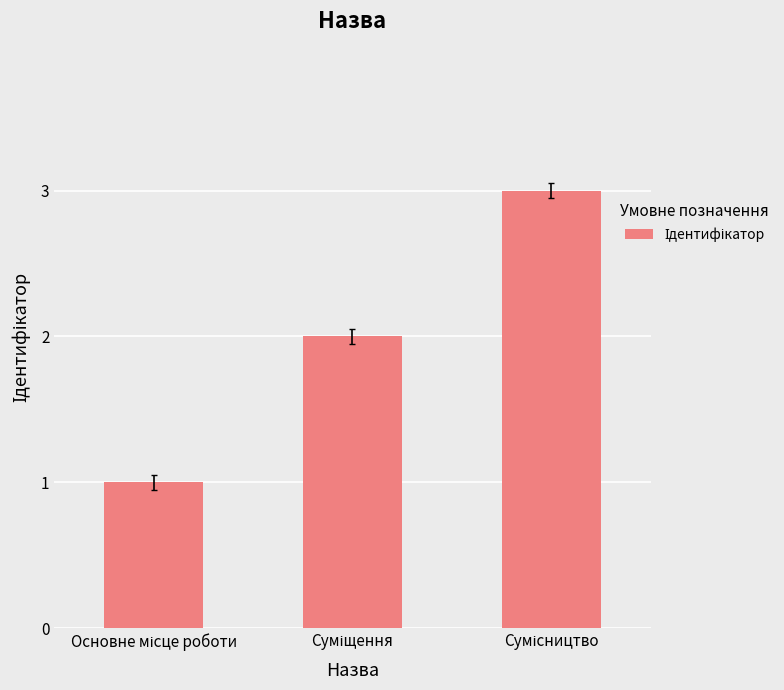

How many series are shown in this chart?

1